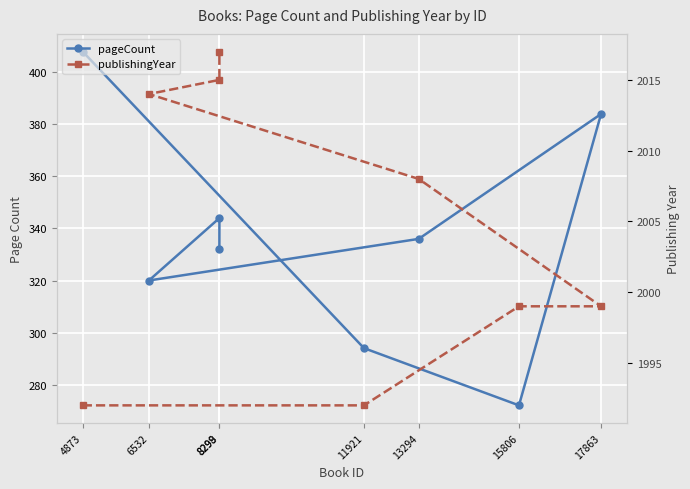

In pageCount, how many points are lower than both neighbors (excluding endpoints)?

2